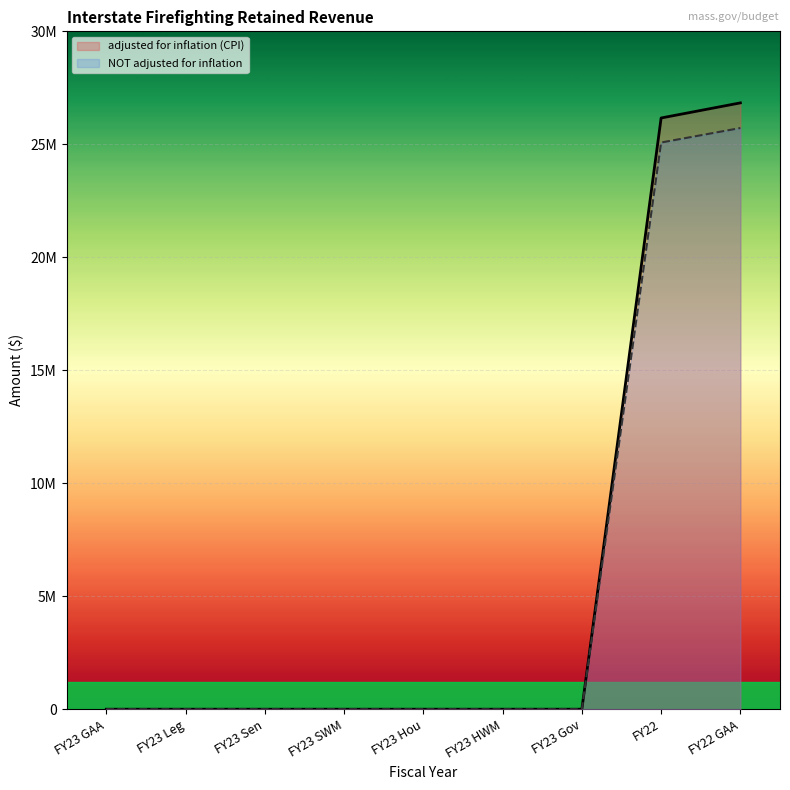

List the series in order of their overall mean, lowest first.

NOT adjusted for inflation, adjusted for inflation (CPI)